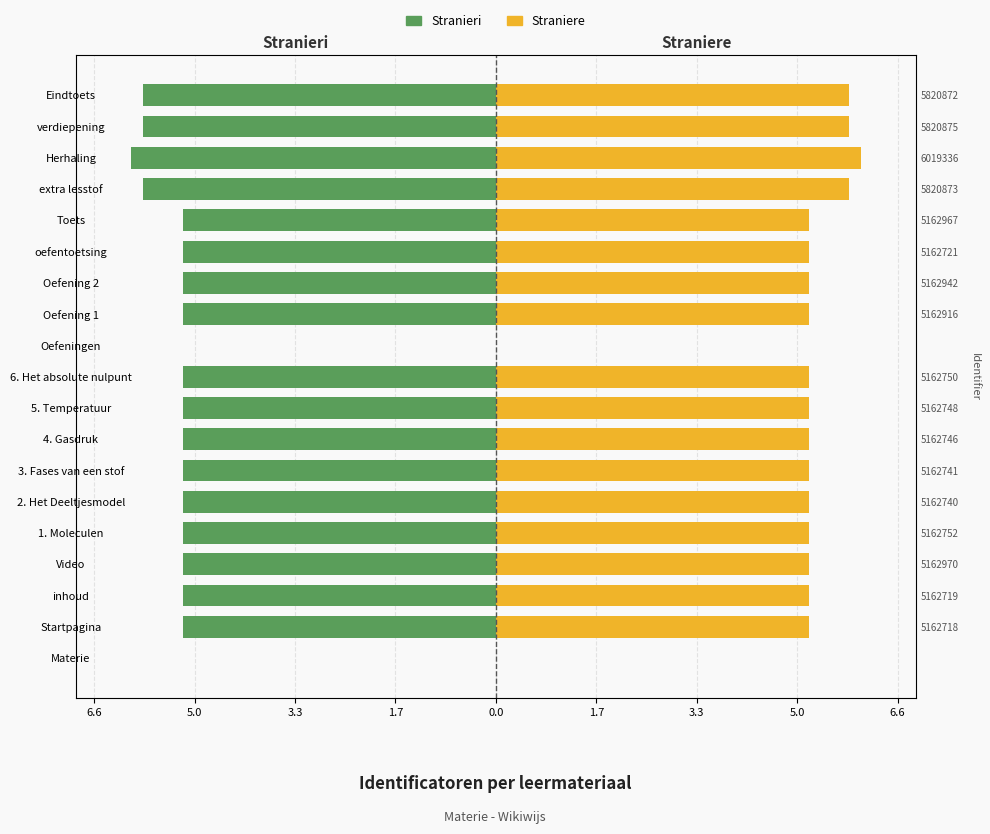

How many values in the Straniere series exceed 5?

17